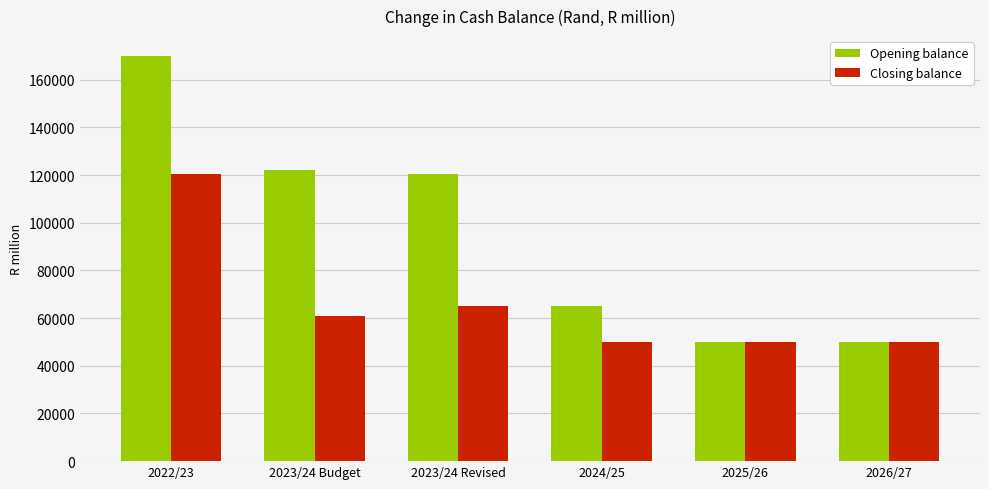

What is the greatest value displayed?

169852.5